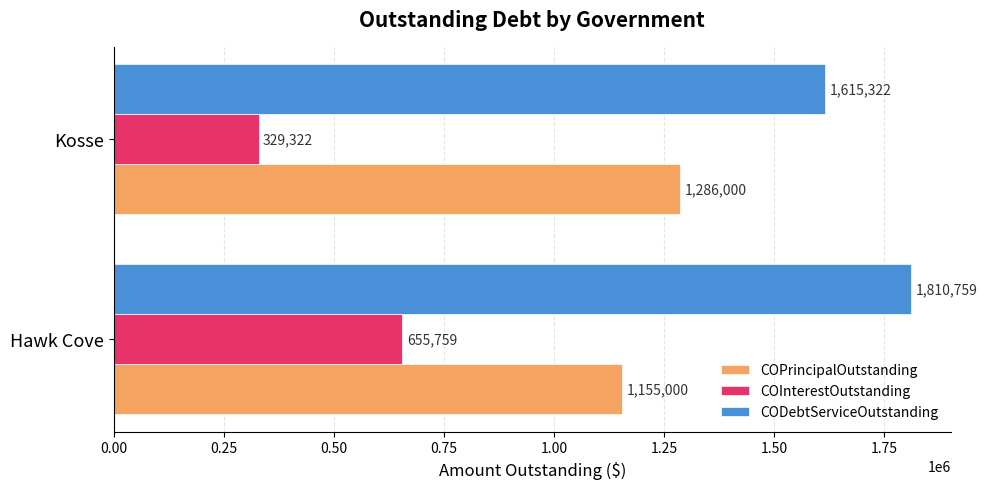

Rank the series by their maximum value, from highest to lowest.

CODebtServiceOutstanding, COPrincipalOutstanding, COInterestOutstanding